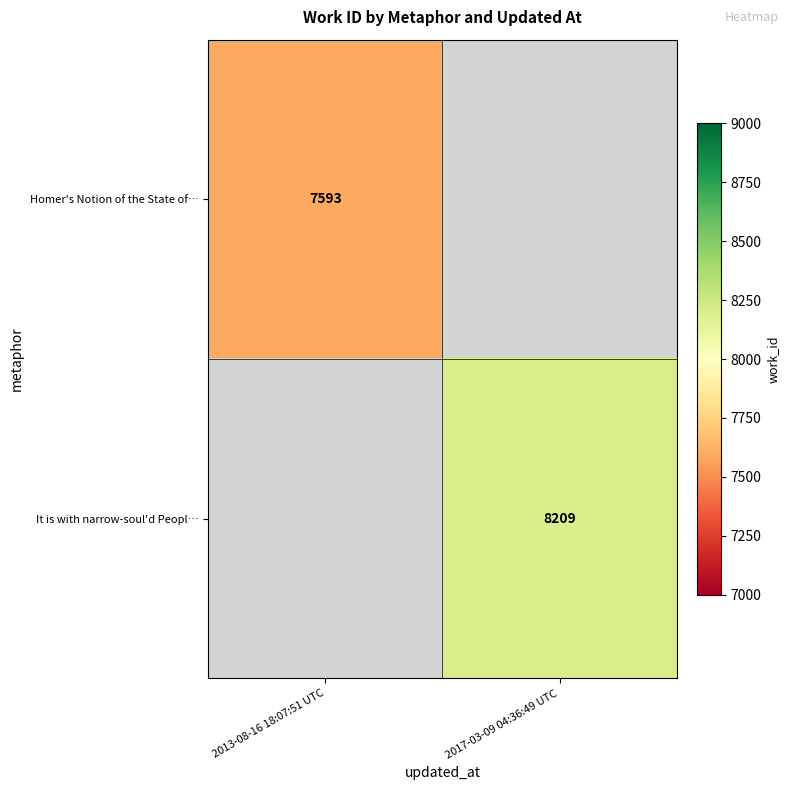

What is the minimum value shown in the chart?

7593.0